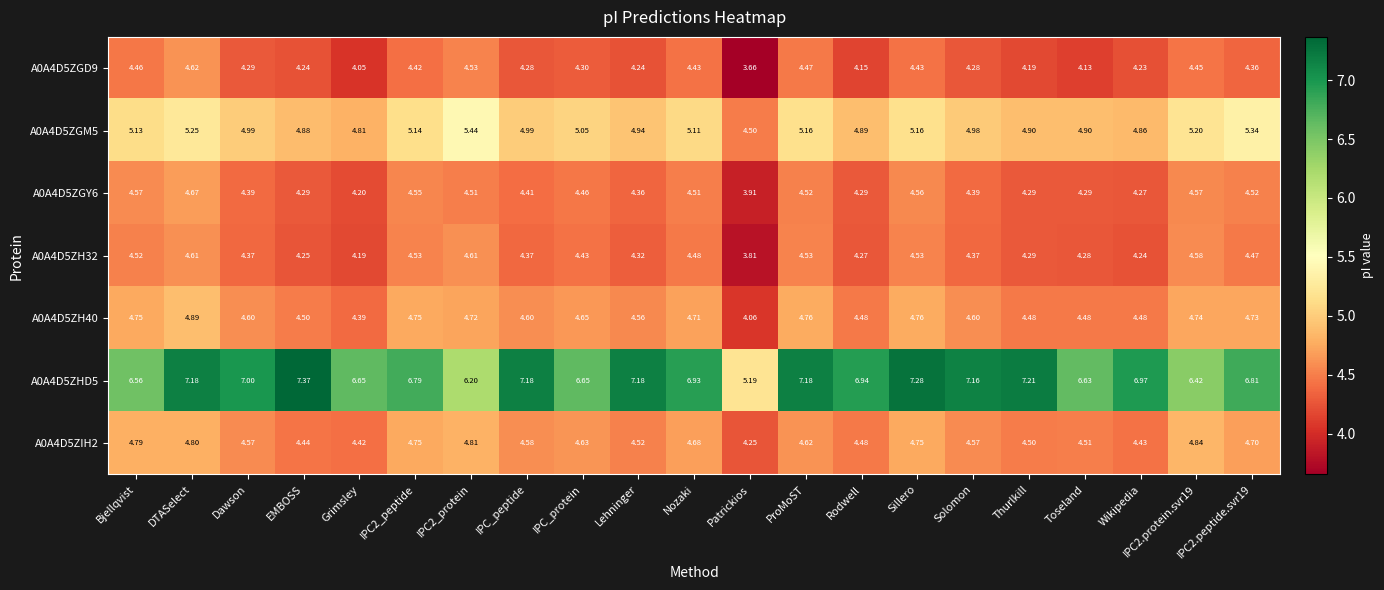

Rank the series at IPC2.protein.svr19 from lowest to highest value.

A0A4D5ZGD9, A0A4D5ZGY6, A0A4D5ZH32, A0A4D5ZH40, A0A4D5ZIH2, A0A4D5ZGM5, A0A4D5ZHD5